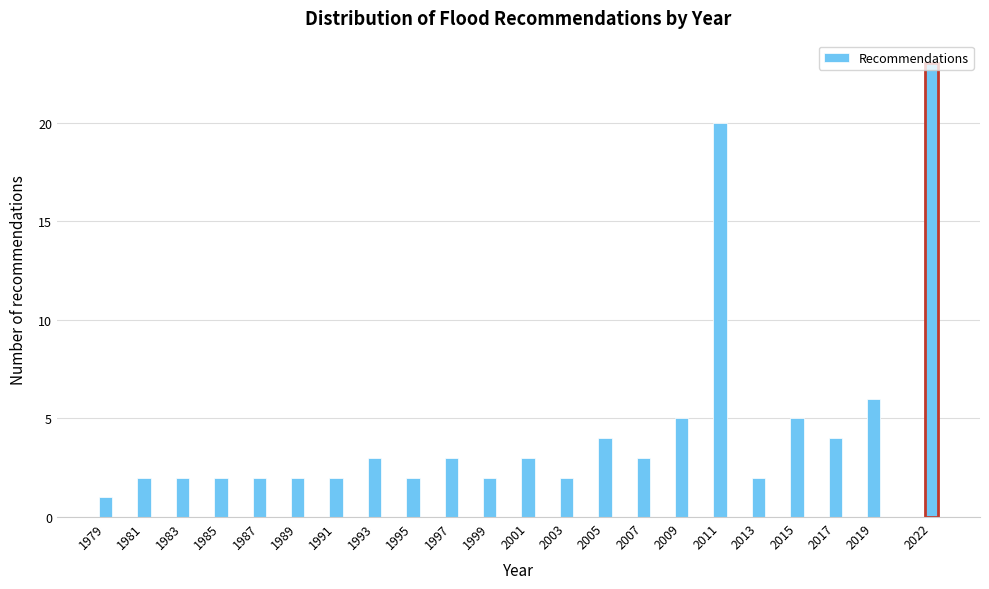

Between 1993 and 2017, which is larger?

2017